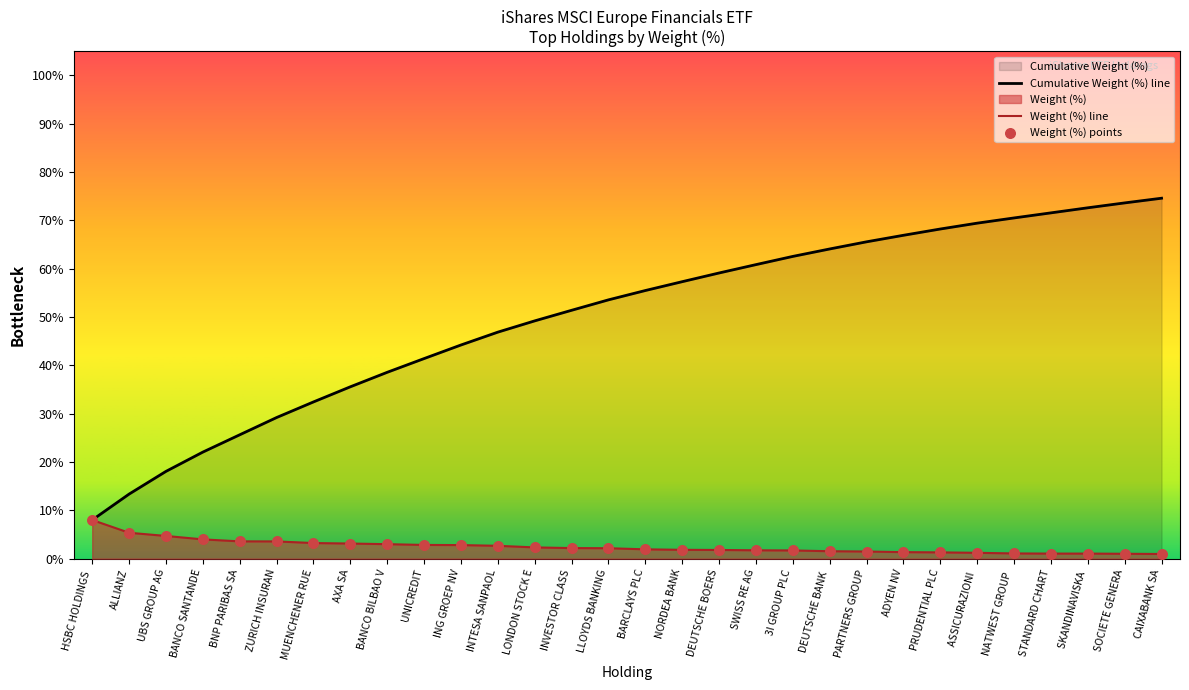

What is the difference between the highest and lowest values at UNICREDIT?

38.6